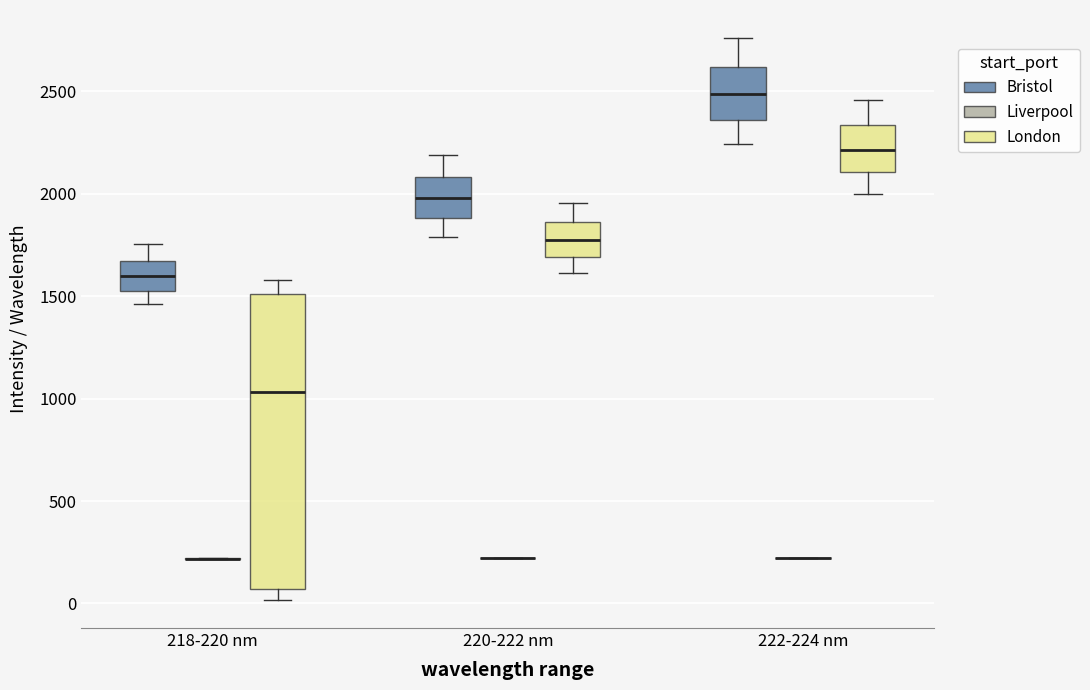

Reading left to right, transcribe this box plot: for each box, give where its median line is, the range the box spans, and where its two whiskers end, as read against the y-axis. The values are not printed on the chart, so give them approximately, as read against the axis.

218-220 nm (Bristol): median 1600, box 1550 to 1650, whiskers 1450 to 1750
218-220 nm (Liverpool): box collapsed to a line at 200, whiskers 200 to 200
218-220 nm (London): median 1050, box 50 to 1500, whiskers 0 to 1600
220-222 nm (Bristol): median 2000, box 1900 to 2100, whiskers 1800 to 2200
220-222 nm (Liverpool): box collapsed to a line at 200, whiskers 200 to 200
220-222 nm (London): median 1750, box 1700 to 1850, whiskers 1600 to 1950
222-224 nm (Bristol): median 2500, box 2350 to 2600, whiskers 2250 to 2750
222-224 nm (Liverpool): box collapsed to a line at 200, whiskers 200 to 200
222-224 nm (London): median 2200, box 2100 to 2350, whiskers 2000 to 2450